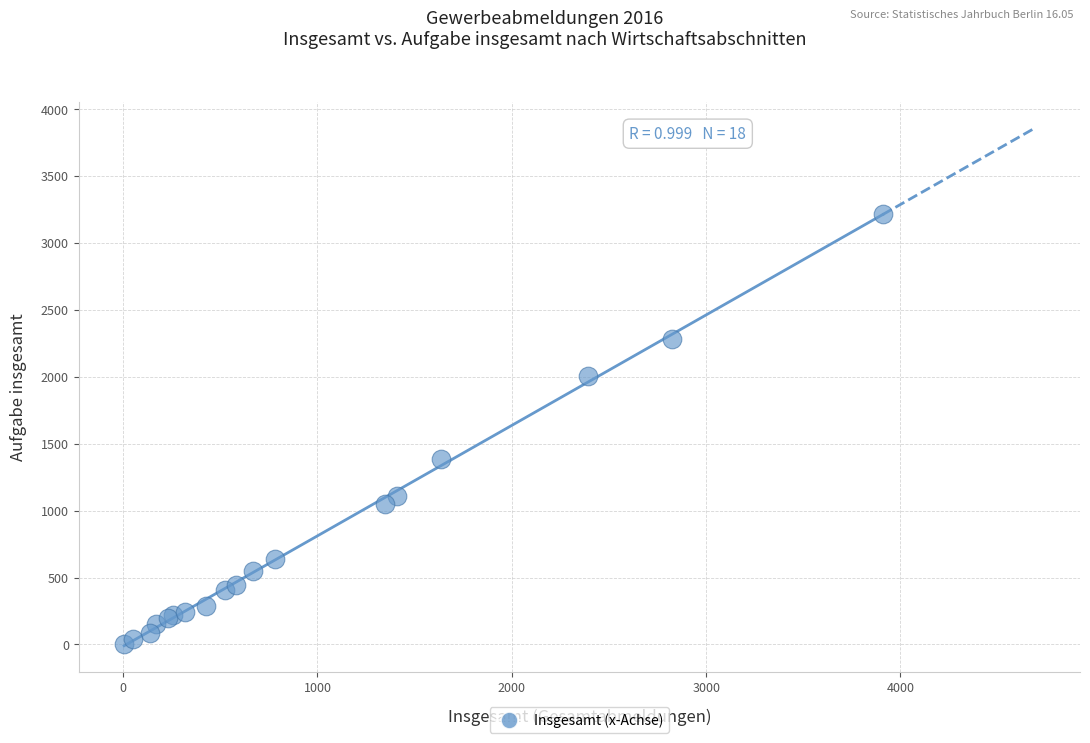

What Y value in the scatter plot is closest to 1611?

1385